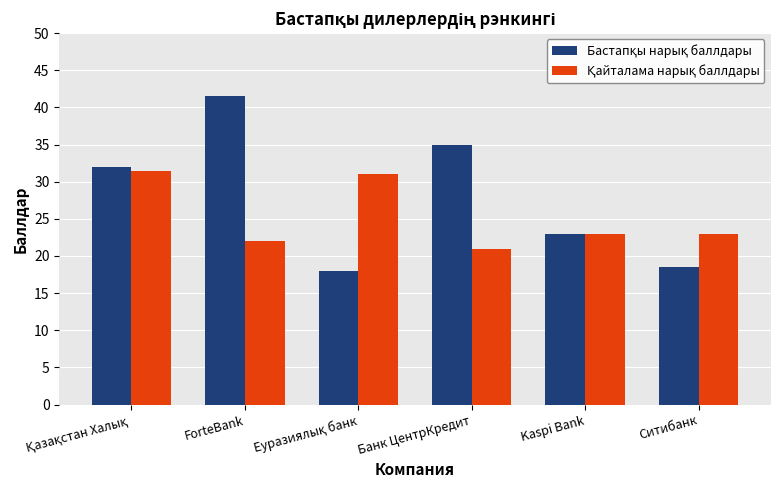

What is the smallest value displayed?

18.0